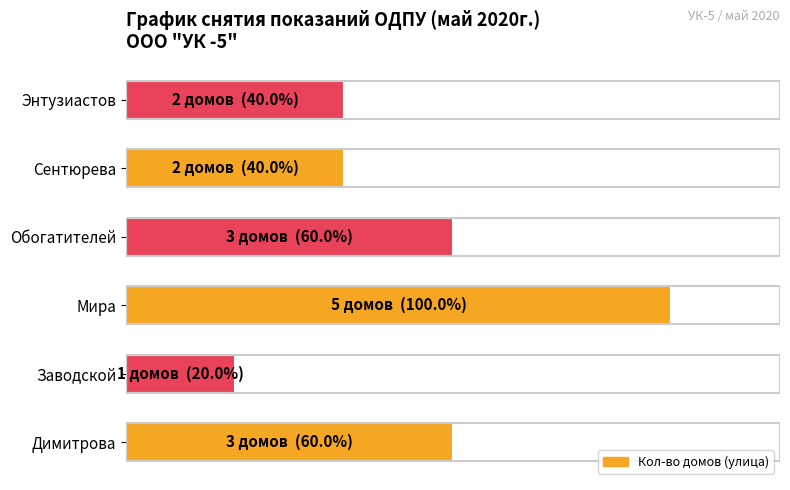

What is the difference between the maximum and minimum values?

80